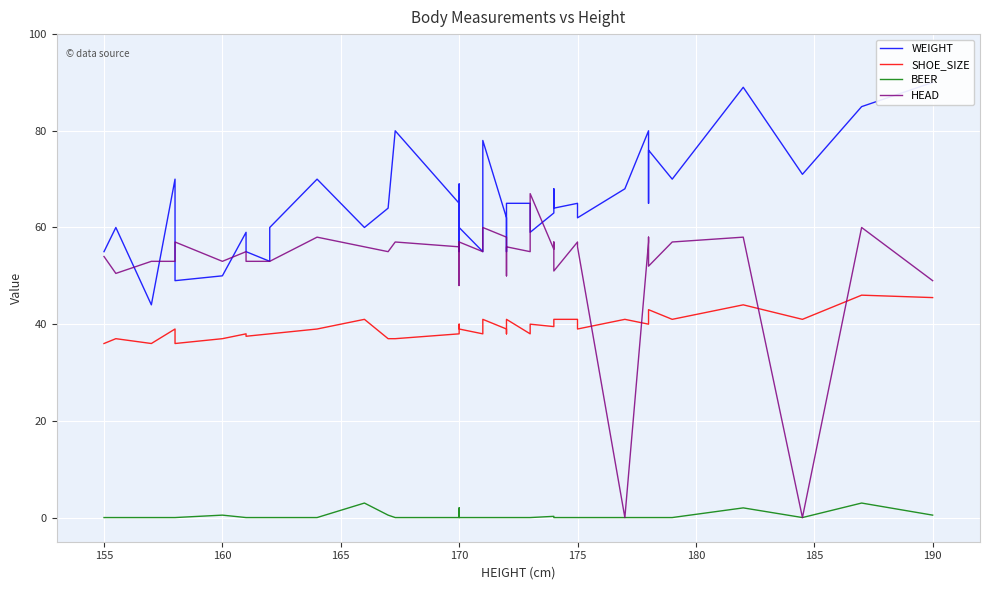

How many values in the HEAD series exceed 55?

20